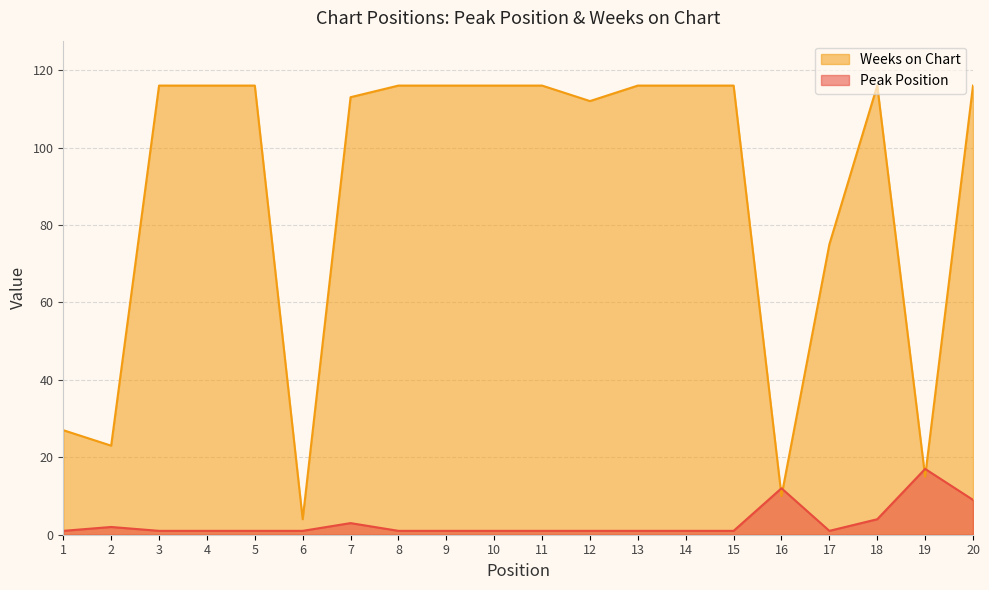

After their last crossing, which series has the higher values: Weeks on Chart or Peak Position?

Weeks on Chart